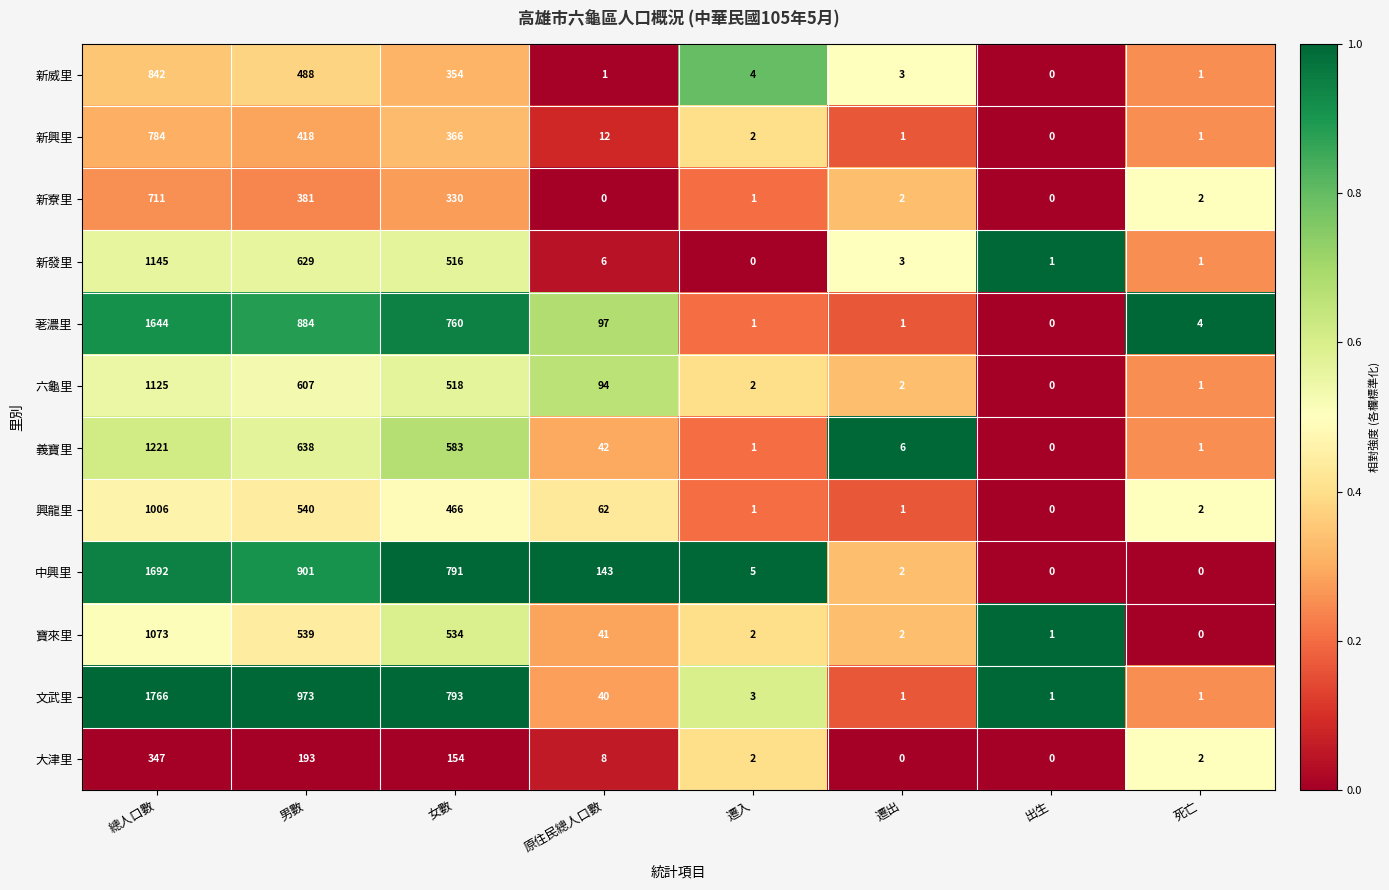

Rank the series by their maximum value, from lowest to highest.

大津里, 新寮里, 新興里, 新威里, 興龍里, 寶來里, 六龜里, 新發里, 義寶里, 荖濃里, 中興里, 文武里